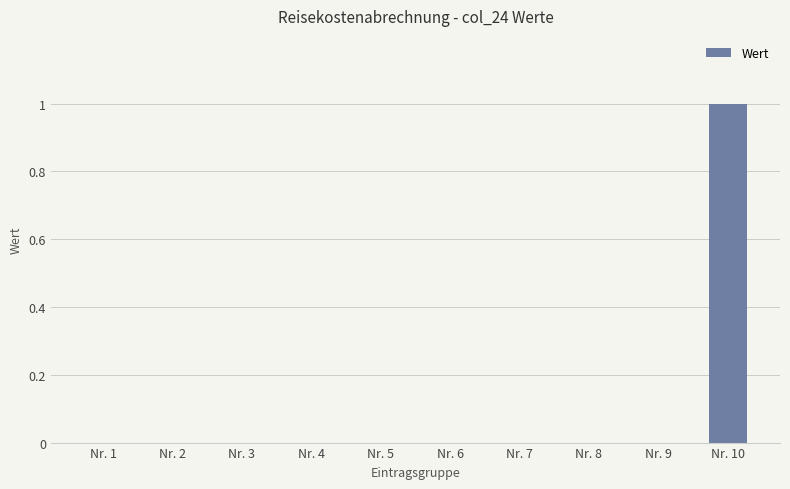

True or false: the data shows 0 at Nr. 4.

True